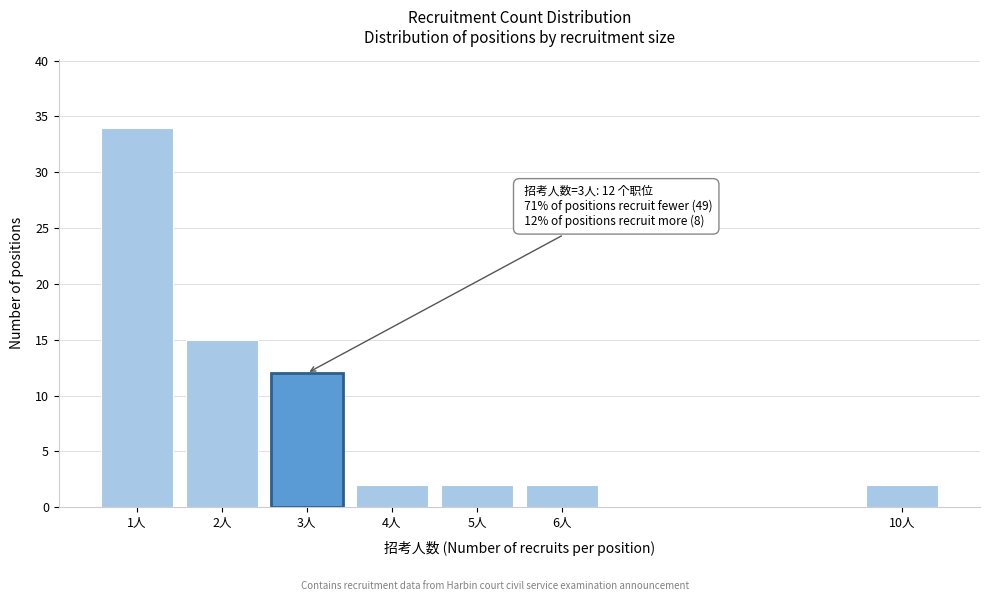

Reading left to right, list all the values displayed in this chart.

34	15	12	2	2	2	2